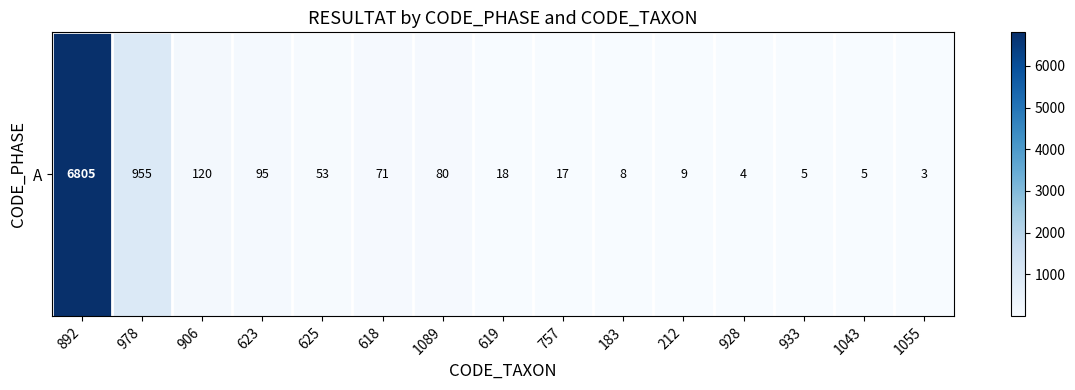

Reading left to right, what are all the values shown in this chart?

6805	955	120	95	53	71	80	18	17	8	9	4	5	5	3